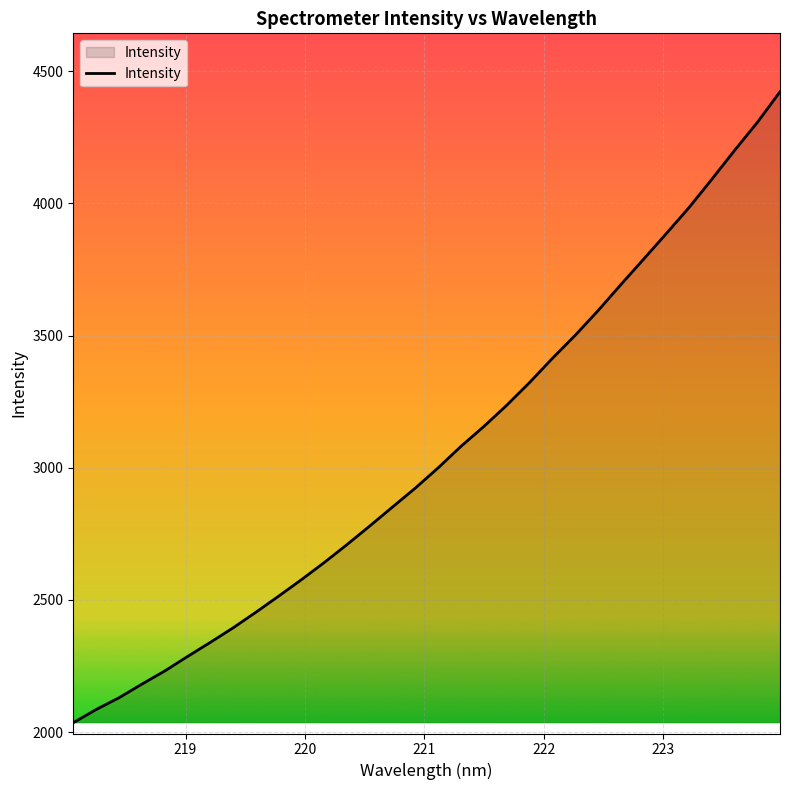

What is the maximum value shown in the chart?

4422.6